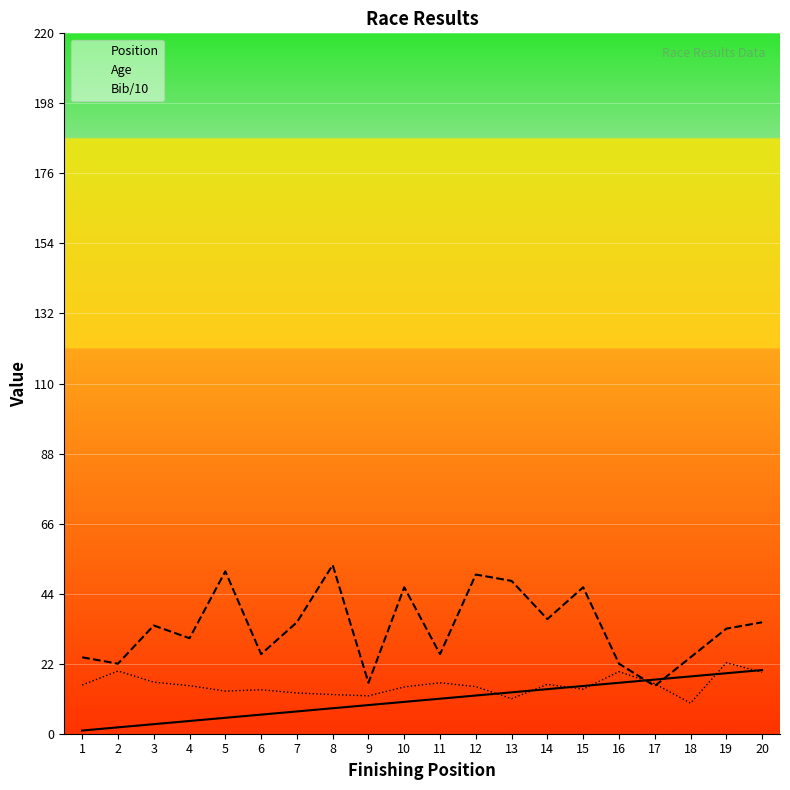

What is the value of the Age point at the 1st from the left?

24.0